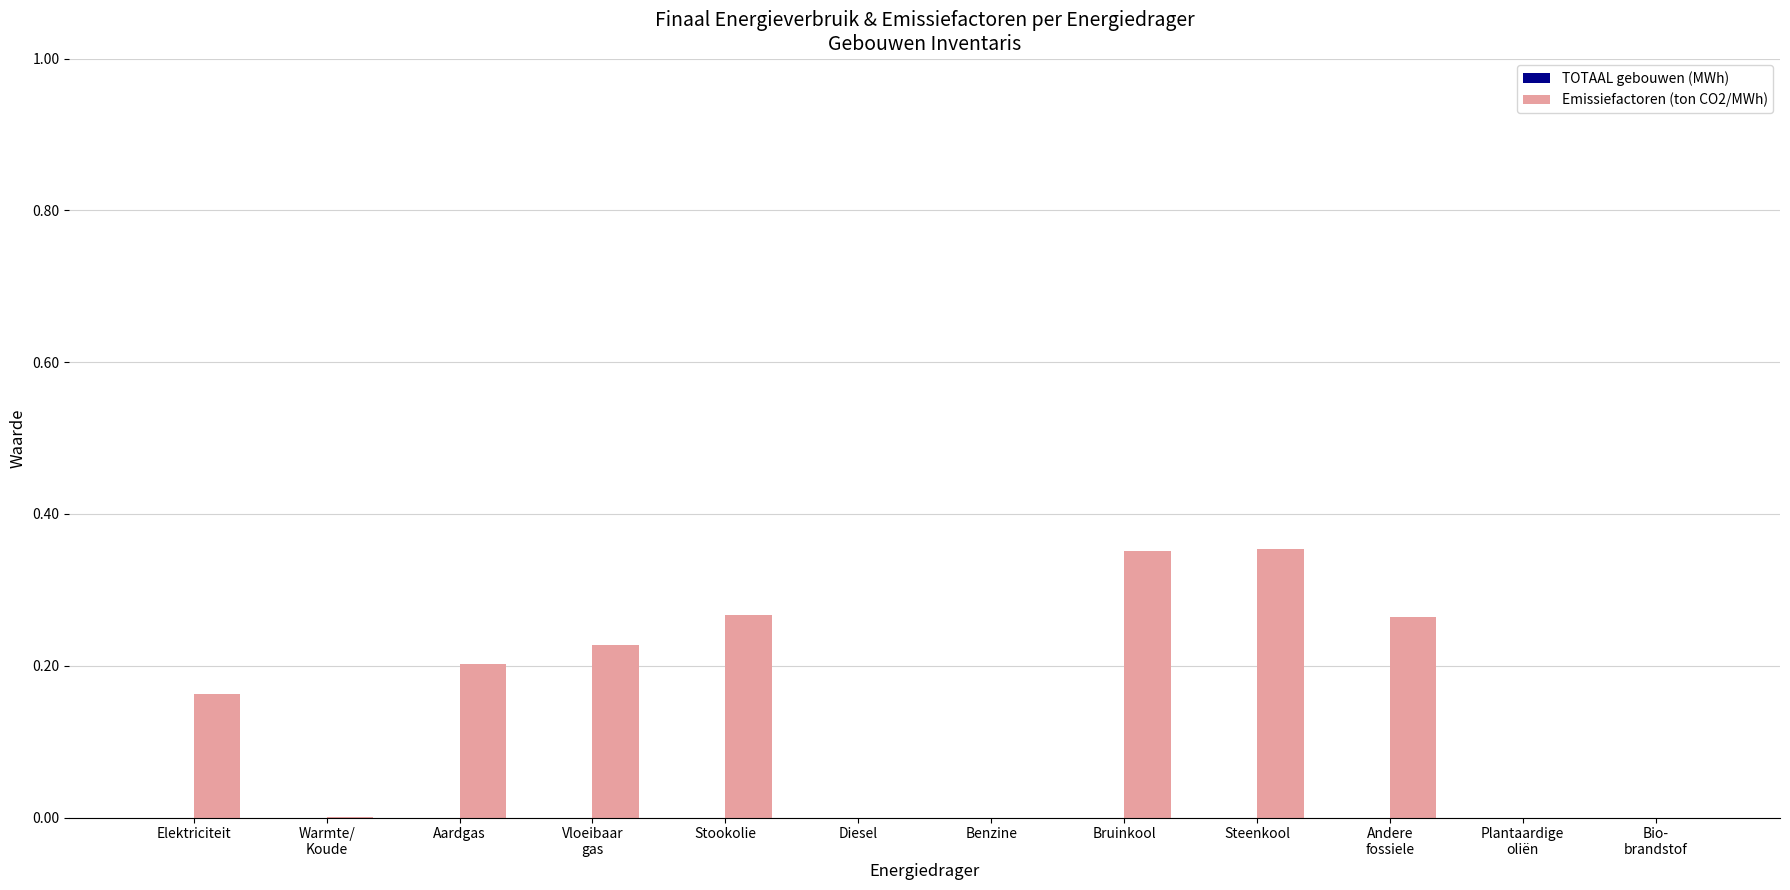

What is the sum of all values?

1.8